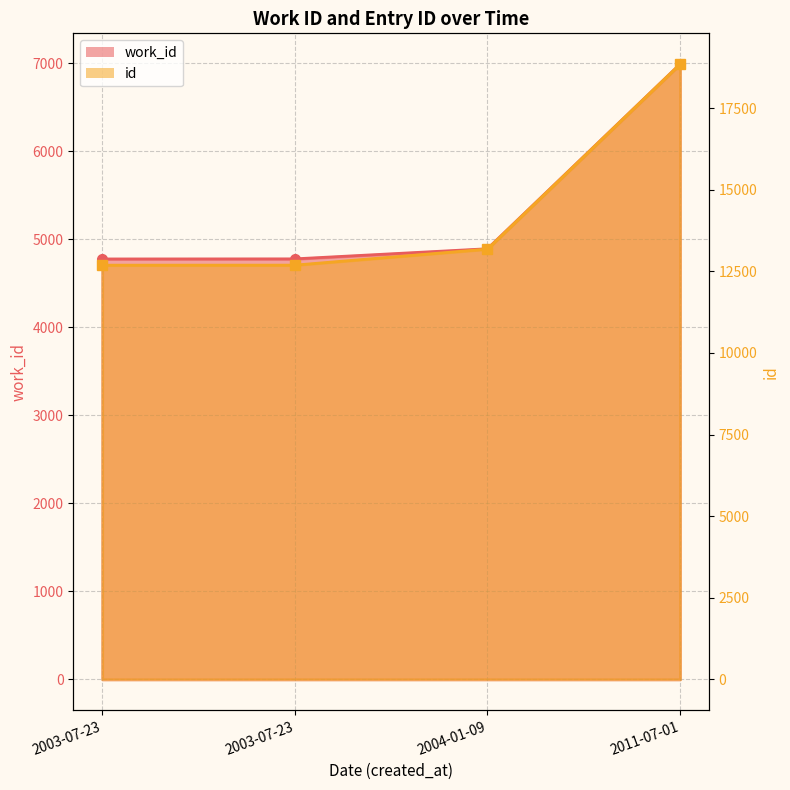

Reading right to left, what are all the values shown in this chart?

work_id: 2011-07-01=6988	2004-01-09=4891	2003-07-23=4776	2003-07-23=4775
id: 2011-07-01=18847	2004-01-09=13180	2003-07-23=12689	2003-07-23=12688